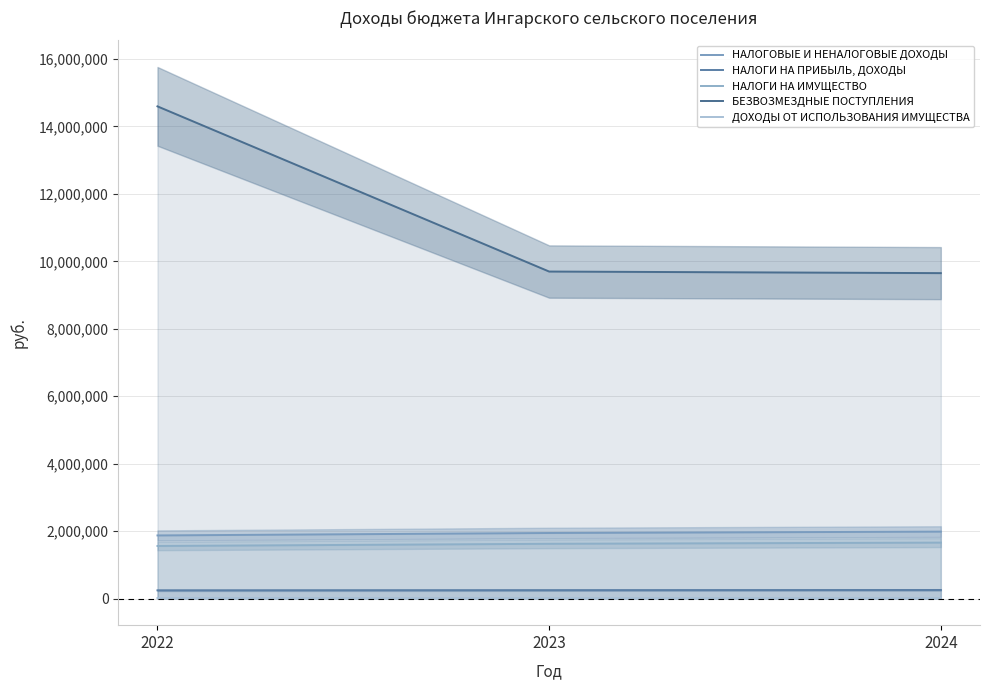

Which series has the largest range (max minus min)?

БЕЗВОЗМЕЗДНЫЕ ПОСТУПЛЕНИЯ